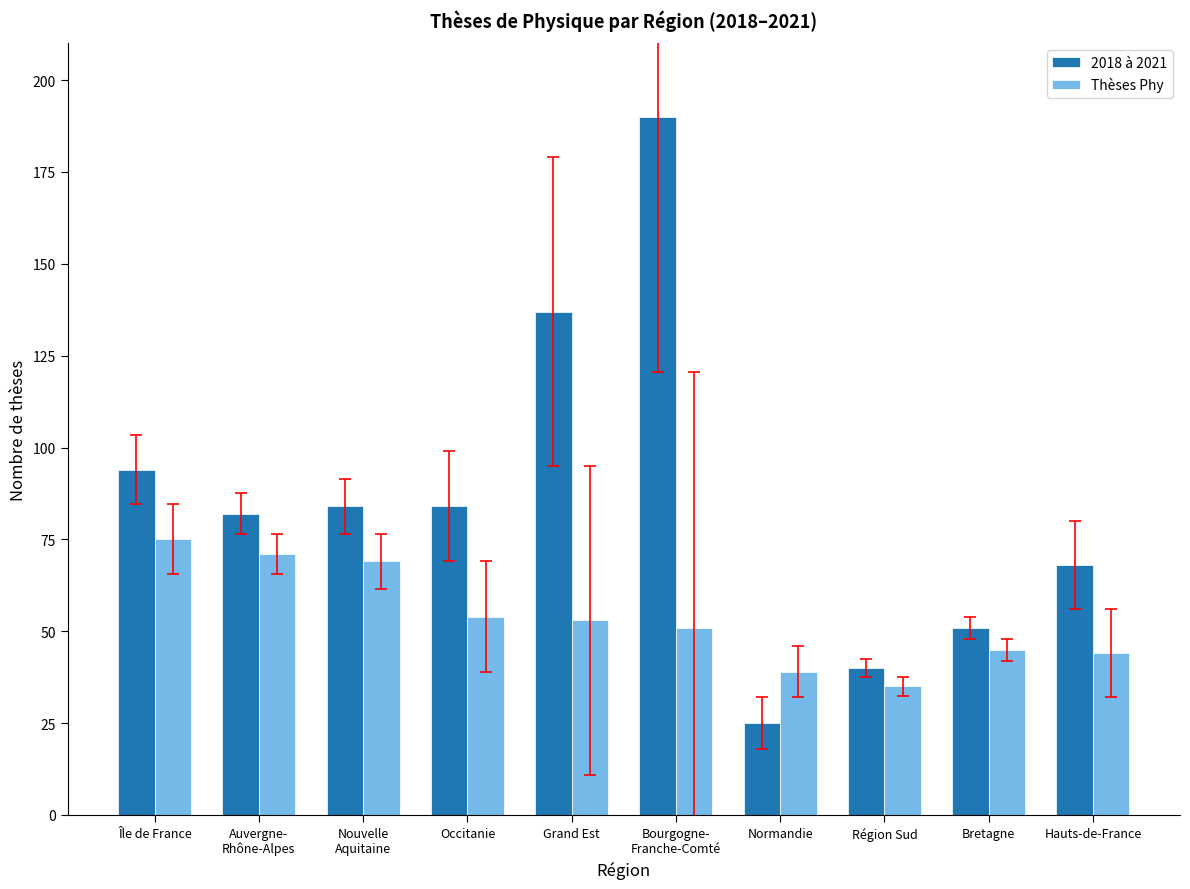

Which series has the widest spread of values?

2018 à 2021